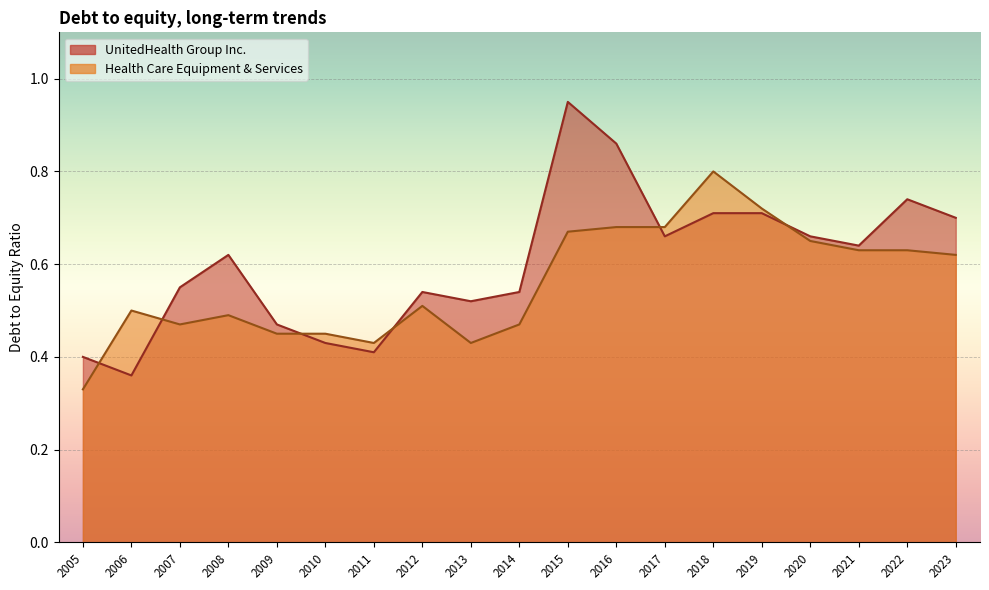

What is the sum of all UnitedHealth Group Inc. values?

11.5